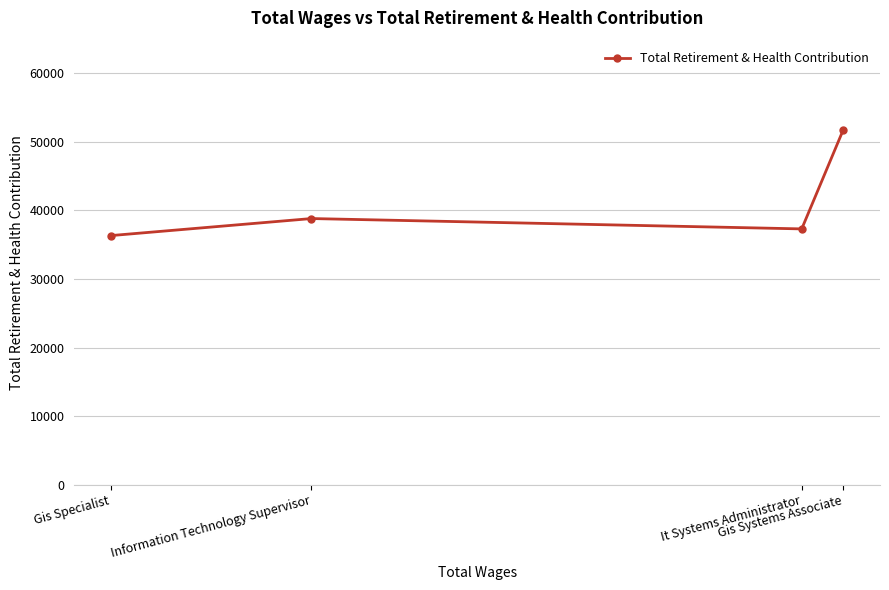

Which has a higher value, Gis Systems Associate or It Systems Administrator?

Gis Systems Associate